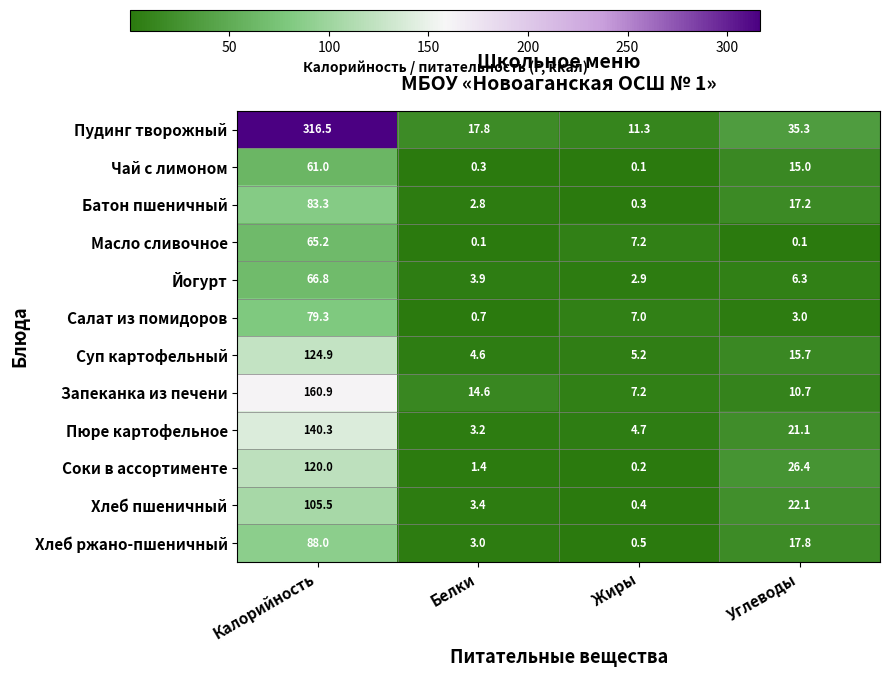

The value of Салат из помидоров at Жиры is 3.8. True or false?

False